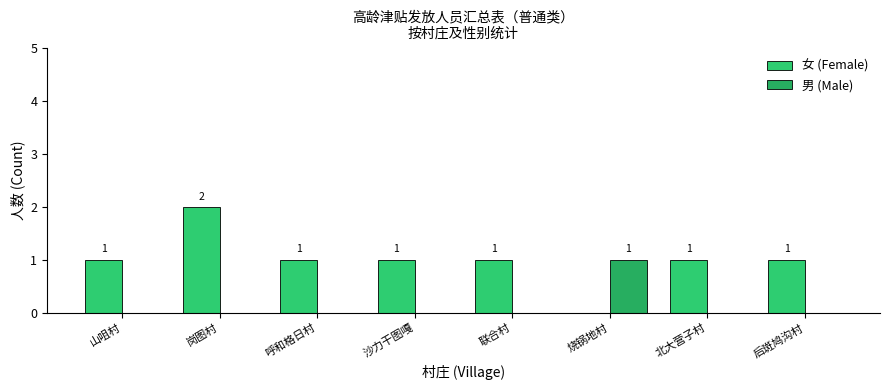

What are all the series names shown in the legend?

女 (Female), 男 (Male)